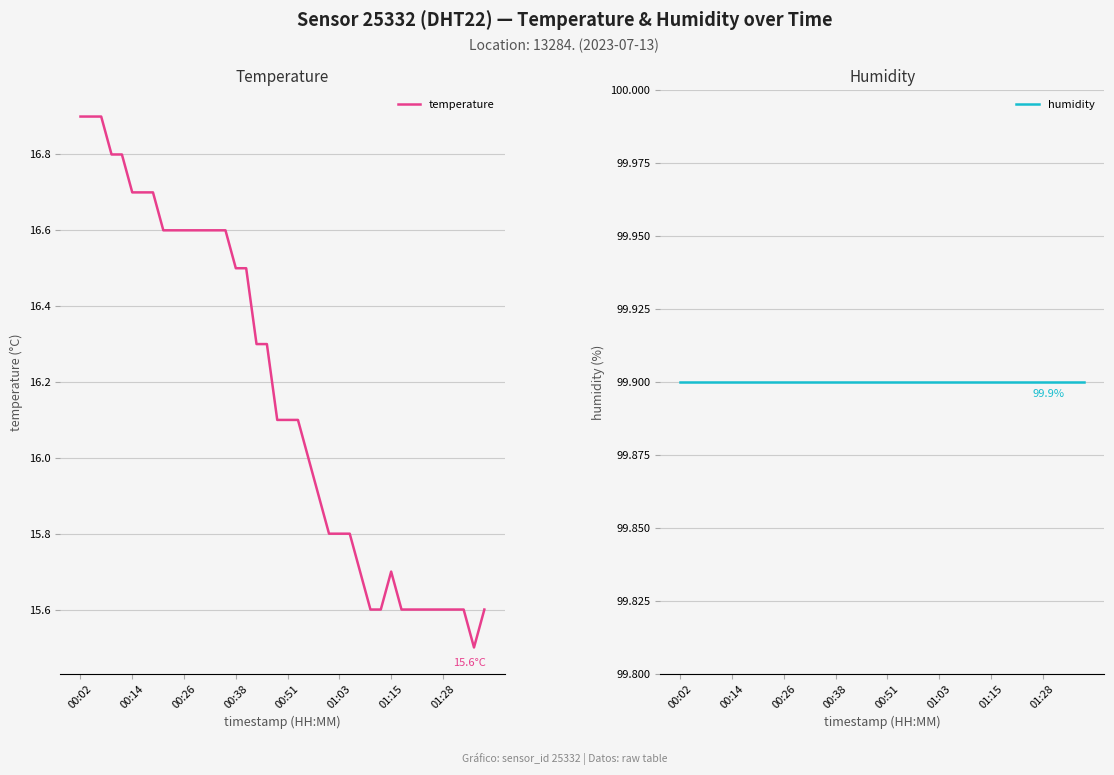

The value of temperature at 00:51 is 7.2. True or false?

False